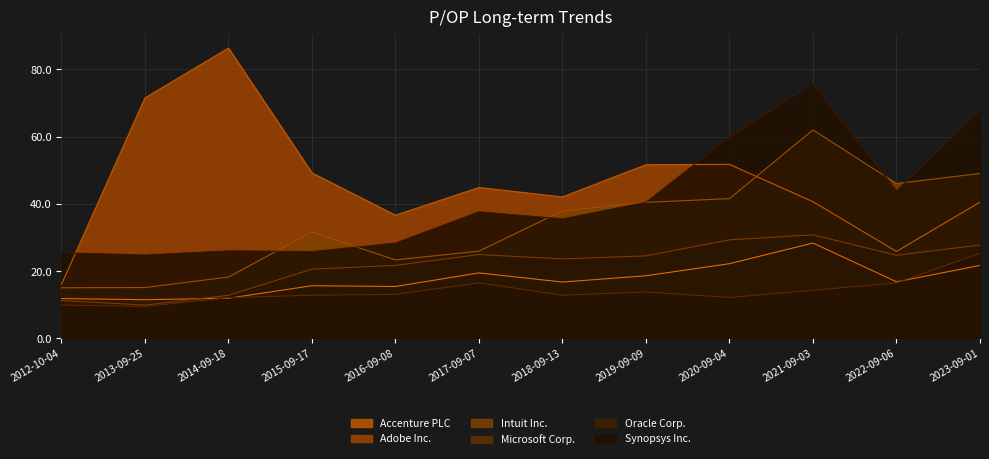

Is the value of Microsoft Corp. at 2017-09-07 greater than the value of Synopsys Inc. at 2023-09-01?

No